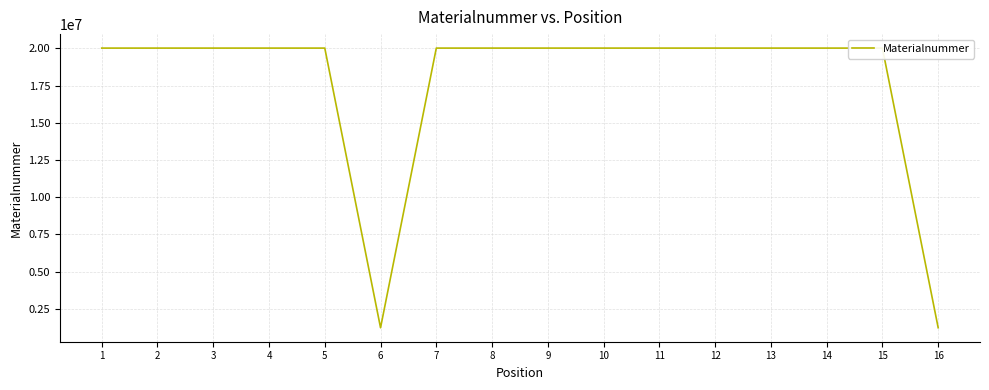

What is the change in value from 11 to 12?

+1